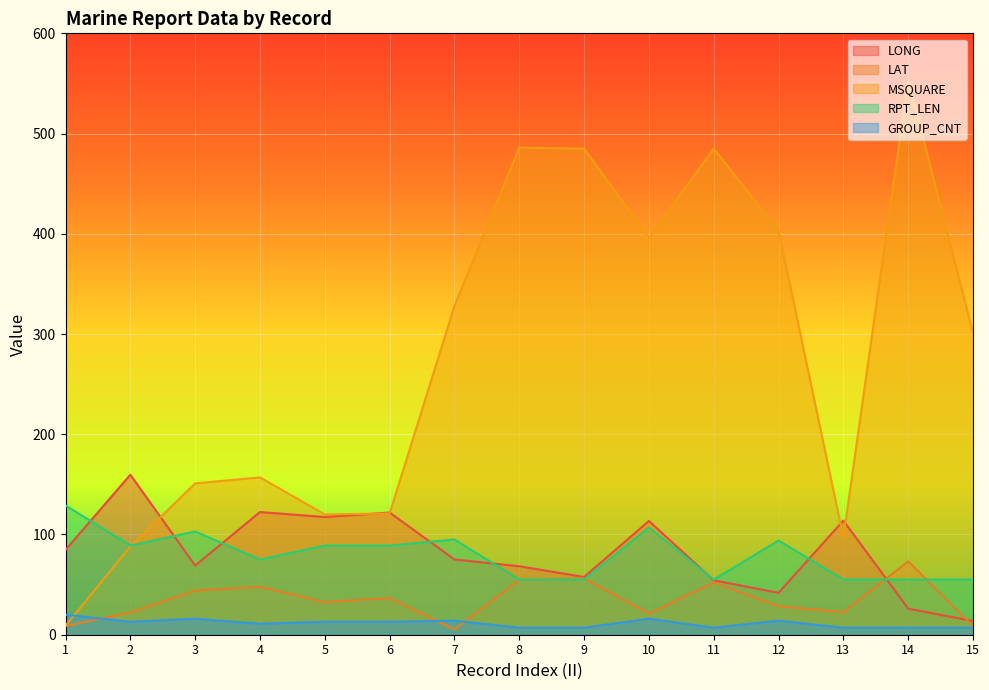

Reading left to right, list all the values displayed in this chart.

LONG: 1=84.7	2=159.6	3=69.0	4=122.4	5=117.4	6=121.9	7=75.1	8=68.3	9=57.6	10=113.5	11=54.3	12=41.8	13=113.9	14=26.0	15=13.6
LAT: 1=8.6	2=22.3	3=44.1	4=47.8	5=32.5	6=36.6	7=5.3	8=54.8	9=56.2	10=21.1	11=52.2	12=28.4	13=22.5	14=73.2	15=8.7
MSQUARE: 1=9.0	2=88.0	3=151.0	4=157.0	5=120.0	6=121.0	7=328.0	8=486.0	9=485.0	10=396.0	11=485.0	12=403.0	13=97.0	14=554.0	15=301.0
RPT_LEN: 1=129.0	2=89.0	3=103.0	4=75.0	5=89.0	6=89.0	7=95.0	8=55.0	9=55.0	10=107.0	11=55.0	12=94.0	13=55.0	14=55.0	15=55.0
GROUP_CNT: 1=20.0	2=13.0	3=16.0	4=11.0	5=13.0	6=13.0	7=14.0	8=7.0	9=7.0	10=16.0	11=7.0	12=14.0	13=7.0	14=7.0	15=7.0